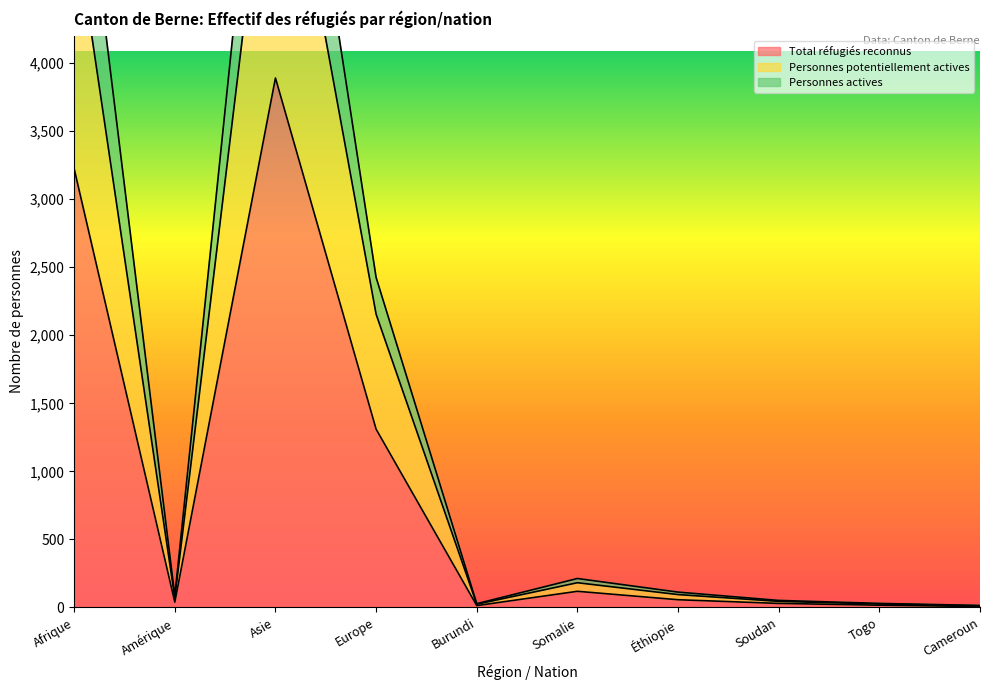

Reading left to right, what are all the values shown in this chart?

Total réfugiés reconnus: 3223	39	3890	1310	14	119	57	30	17	7
Personnes potentiellement actives: 5076	72	6196	2155	24	182	95	45	26	12
Personnes actives: 6113	85	7229	2425	28	213	113	52	30	15